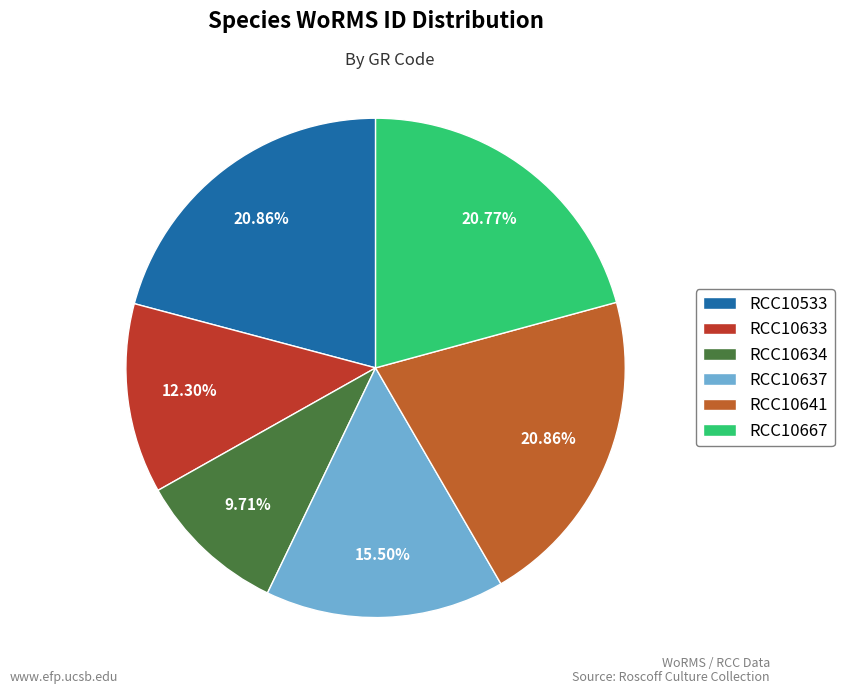

Is it true that RCC10634 is 18% of the pie?

False